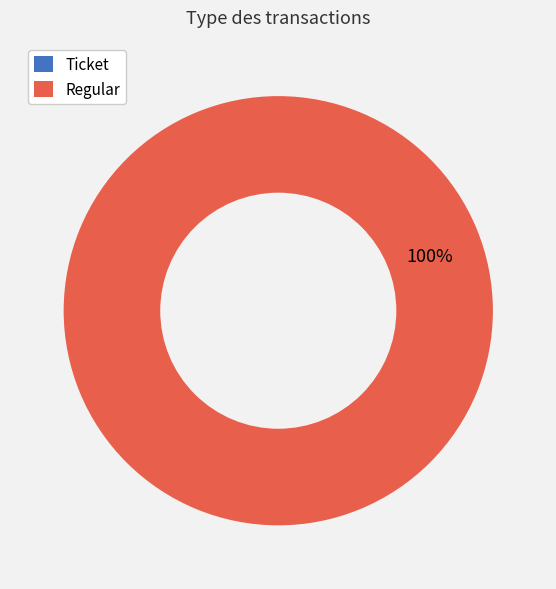

To the nearest percent, what portion does Regular represent?

100%